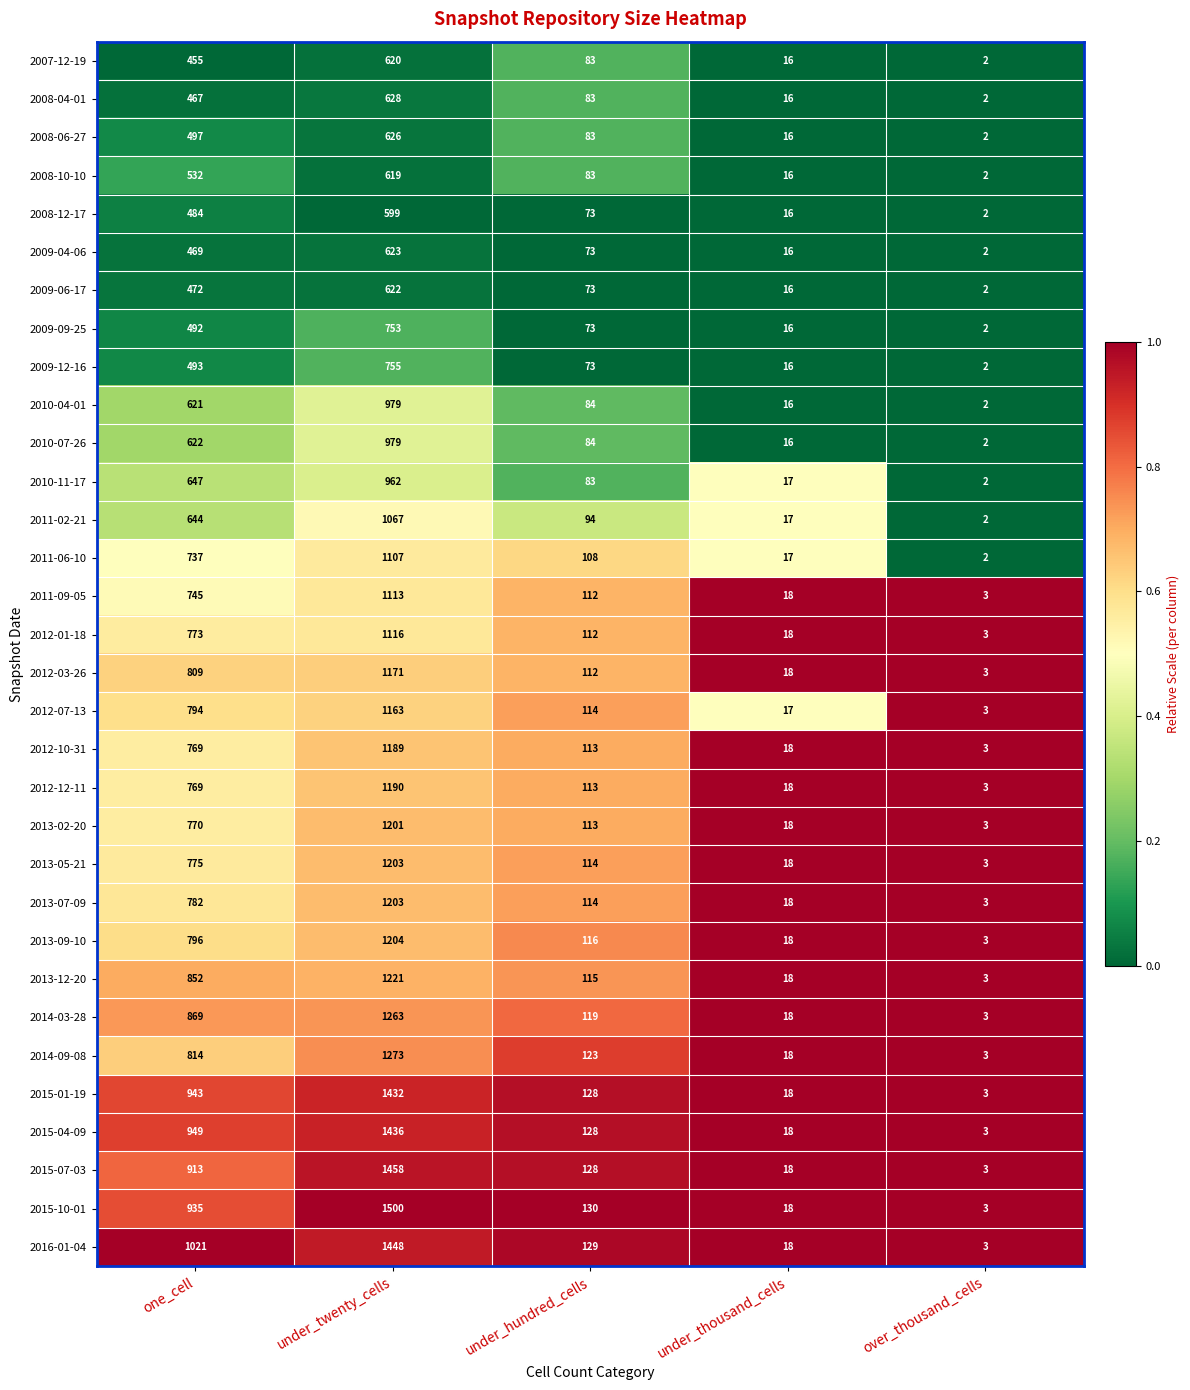

Is it true that 2008-12-17 equals 599 at under_twenty_cells?

True